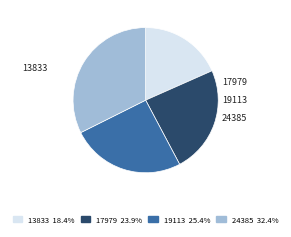

Which slice is the smallest?

13833